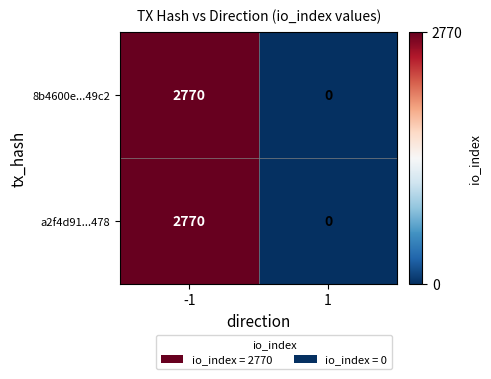

What is the greatest value displayed?

2770